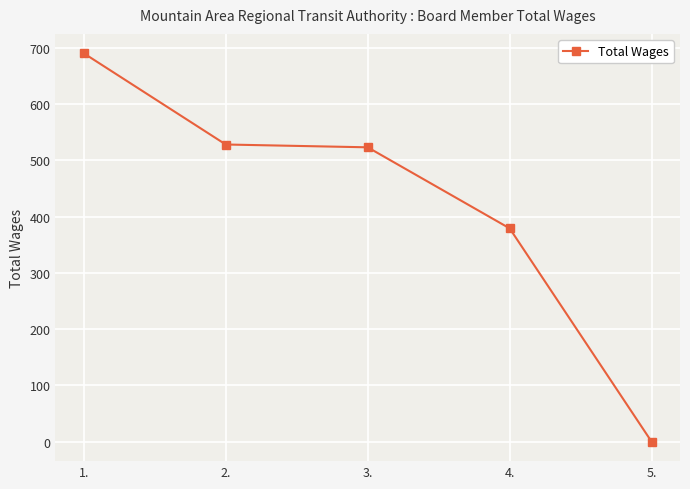

What is the change in value from 3. to 5.?

-523